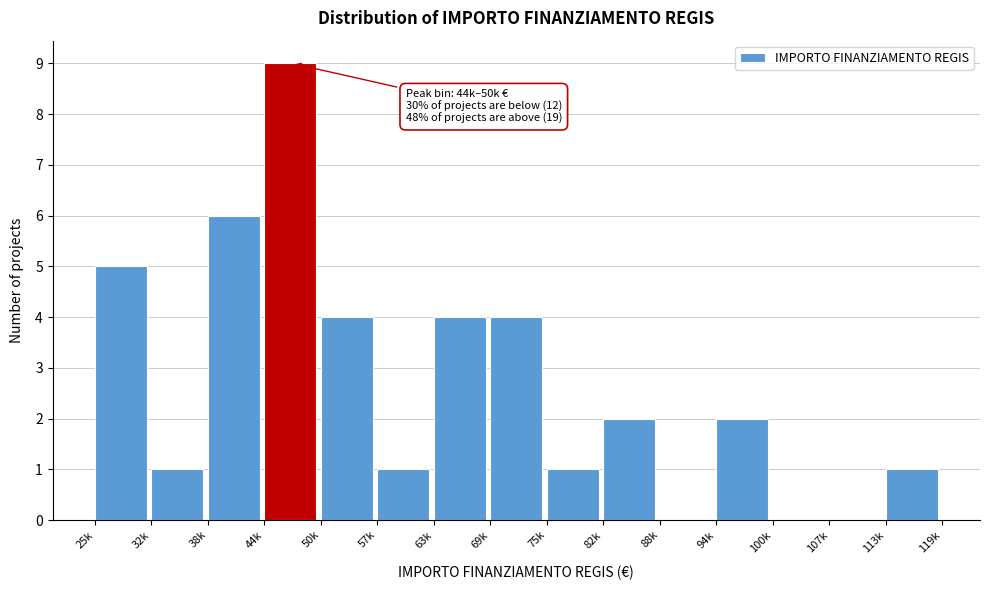

Reading left to right, what are all the values shown in this chart?

25k=5	32k=1	38k=6	44k=9	50k=4	57k=1	63k=4	69k=4	75k=1	82k=2	88k=0	94k=2	100k=0	107k=0	113k=1